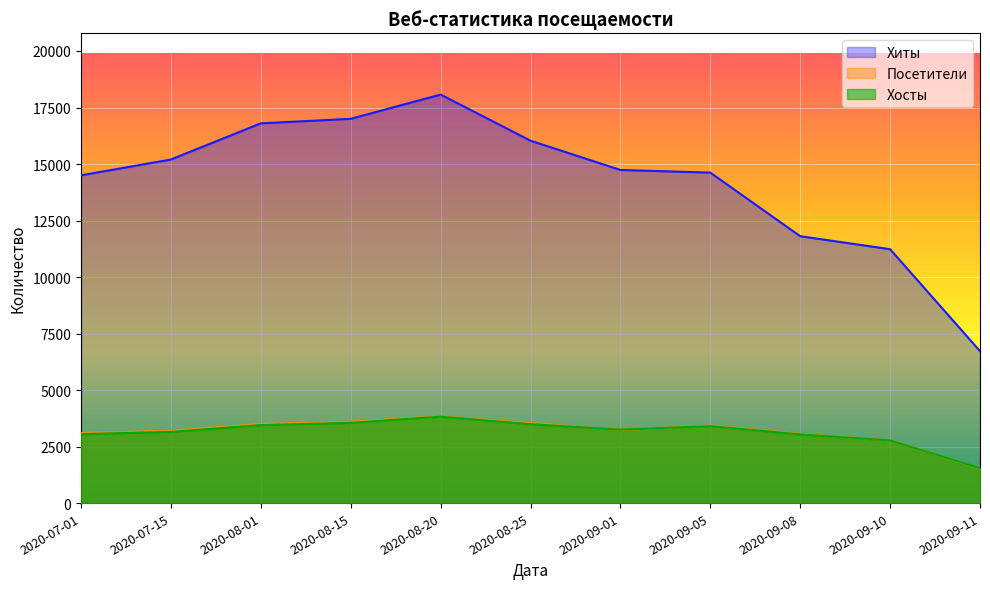

What are all the series names shown in the legend?

Хиты, Посетители, Хосты